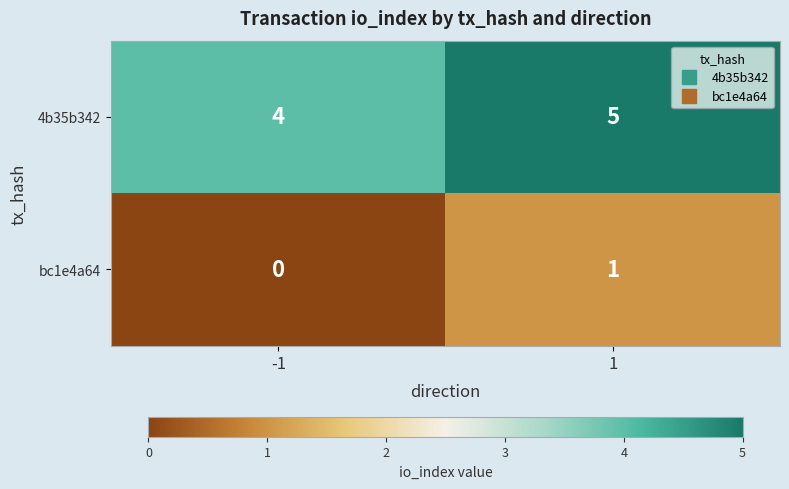

The bc1e4a64 series shows 0 at -1. True or false?

True